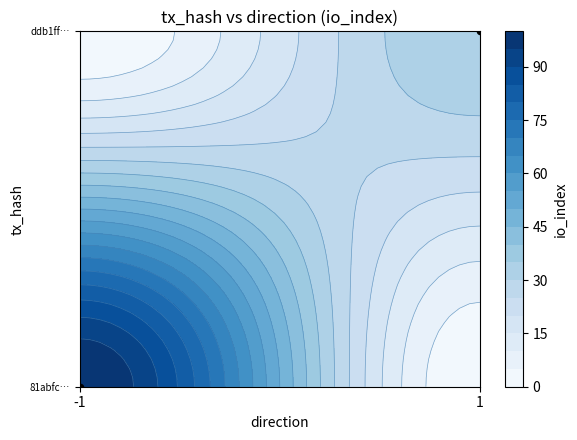

List the labels in order of value, smallest first.

-1, 1